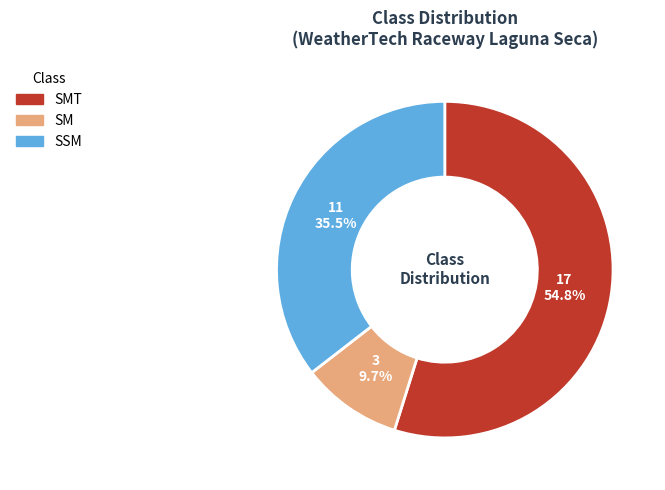

Is it true that SMT is 48% of the pie?

False